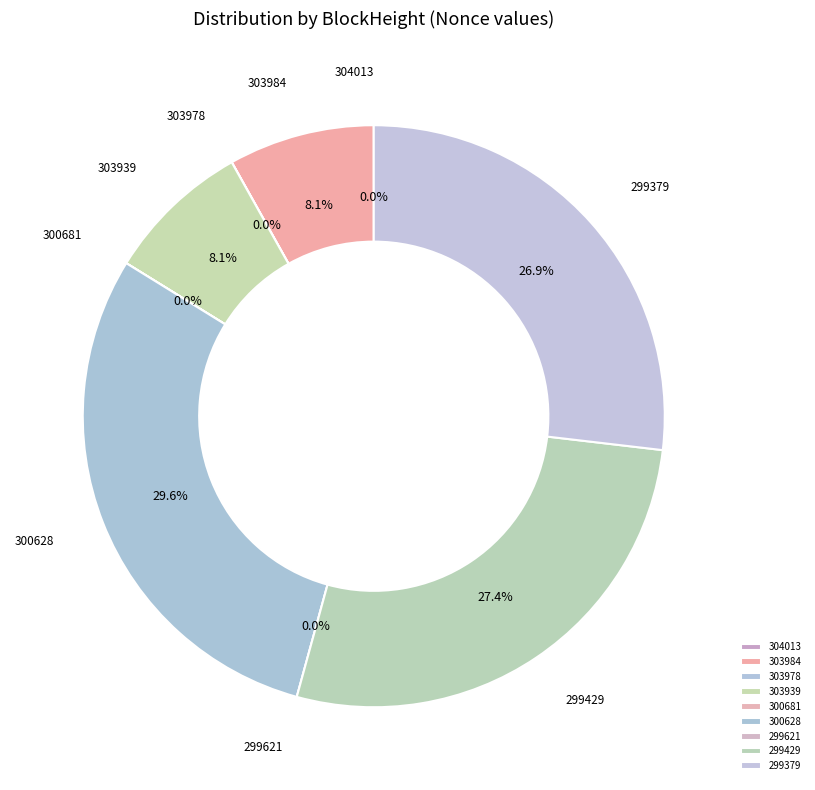

To the nearest percent, what portion does 299429 represent?

27%